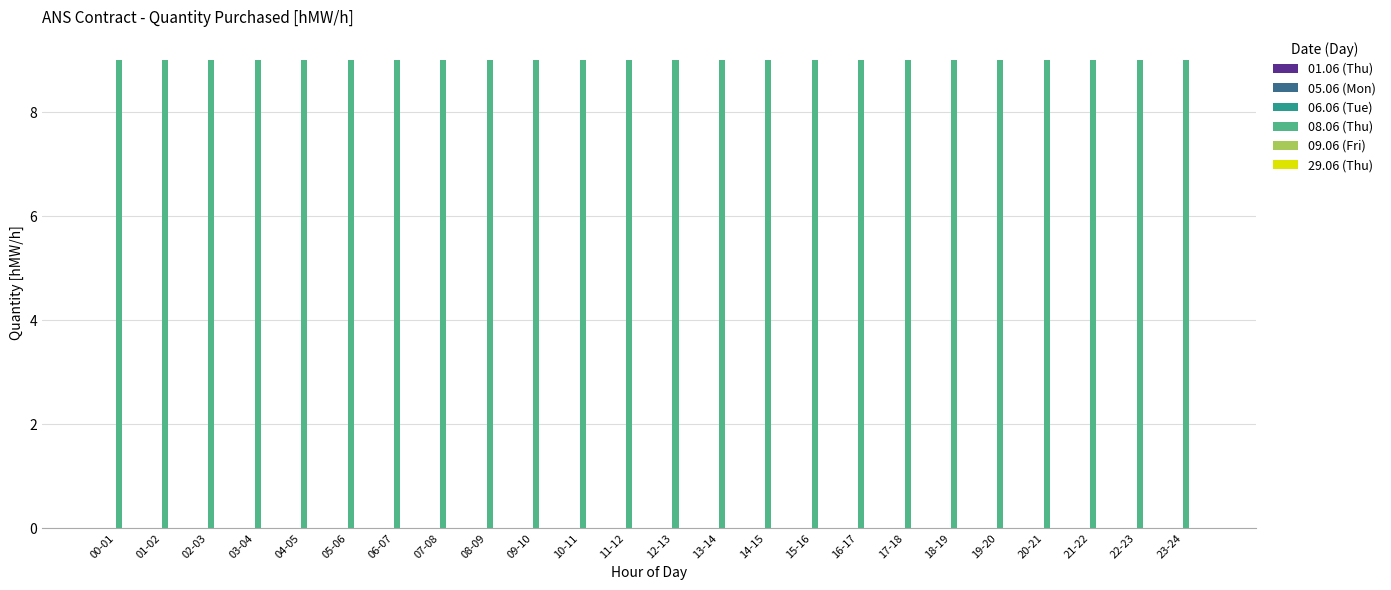

Which category has the highest value in the 01.06 (Thu) series?

00-01